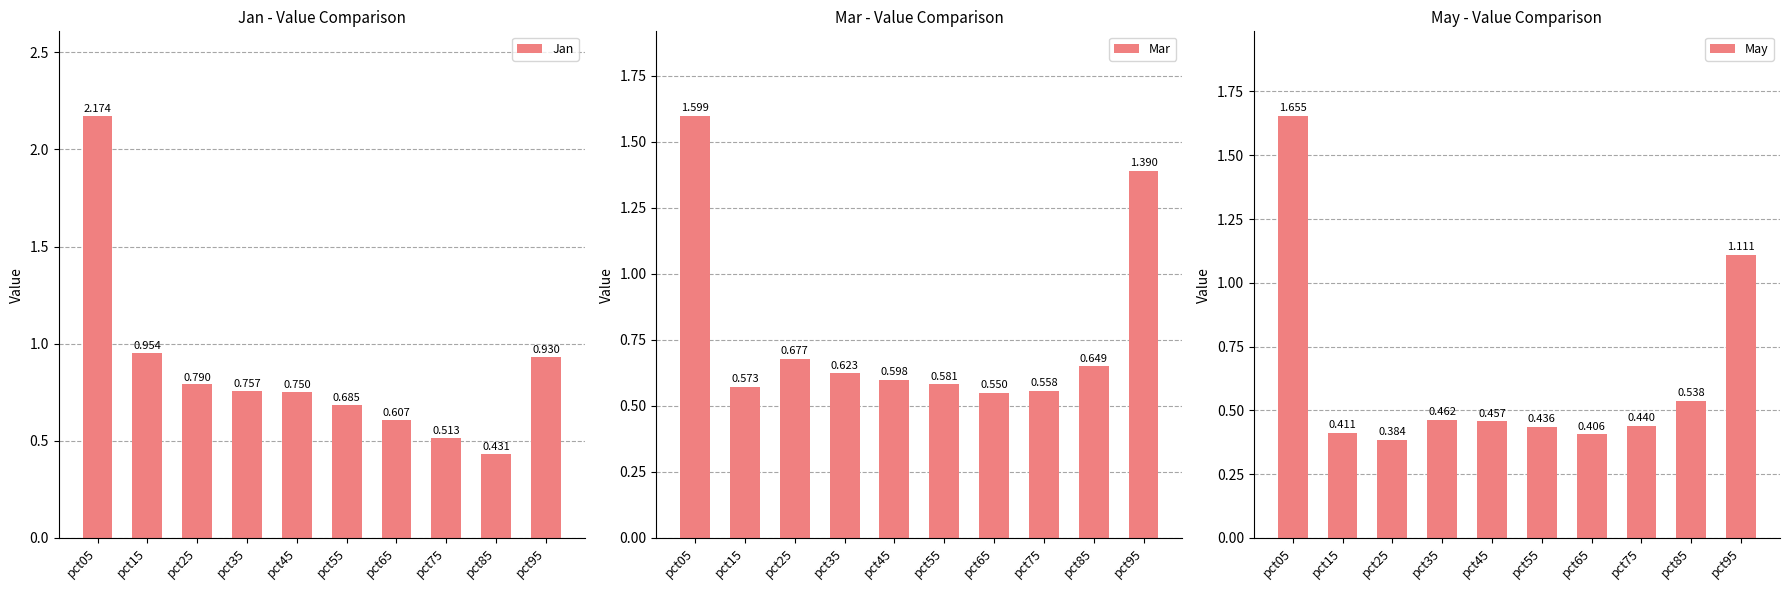

What is the value of the Mar bar at the 3rd from the left?

0.7